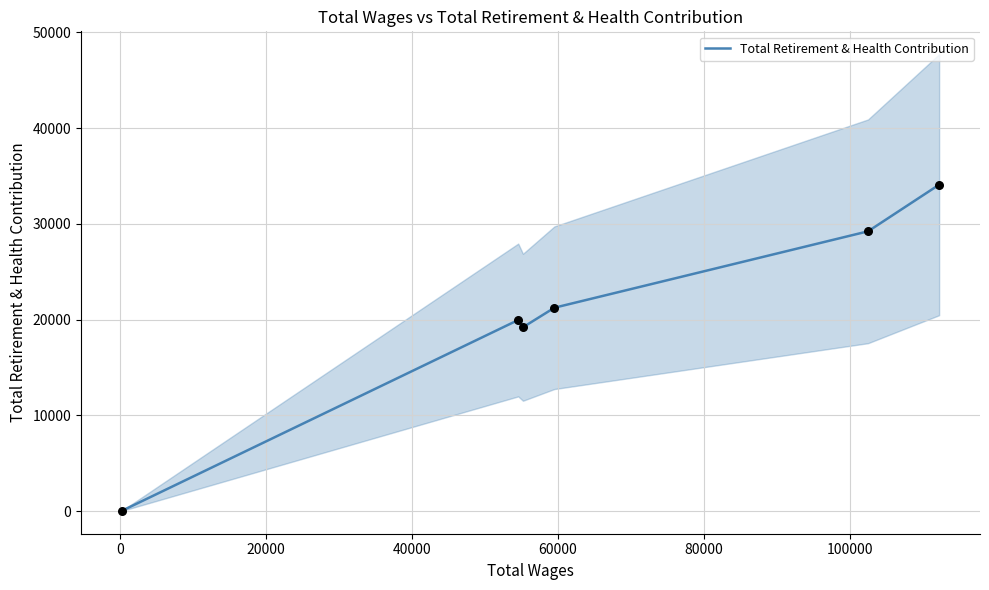

What is the highest value of the Total Retirement & Health Contribution series?

34081